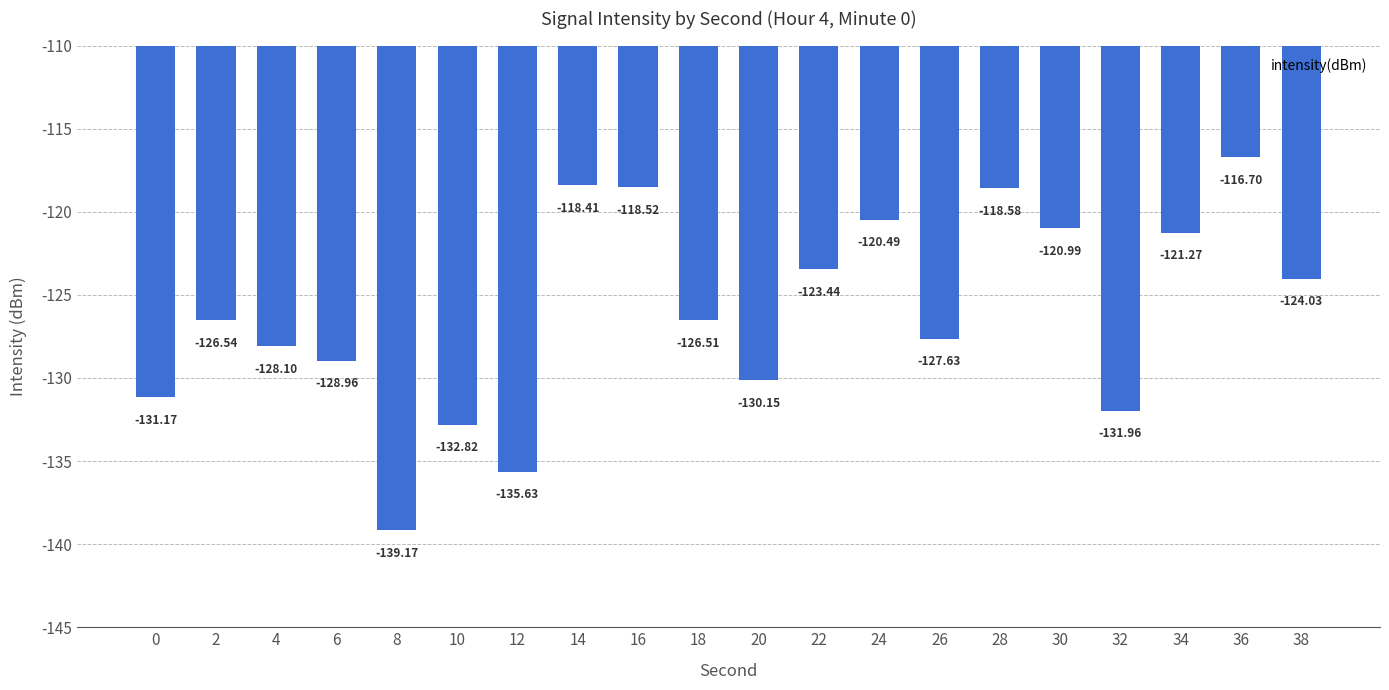

List the labels in order of value, smallest first.

8, 12, 10, 32, 0, 20, 6, 4, 26, 2, 18, 38, 22, 34, 30, 24, 28, 16, 14, 36